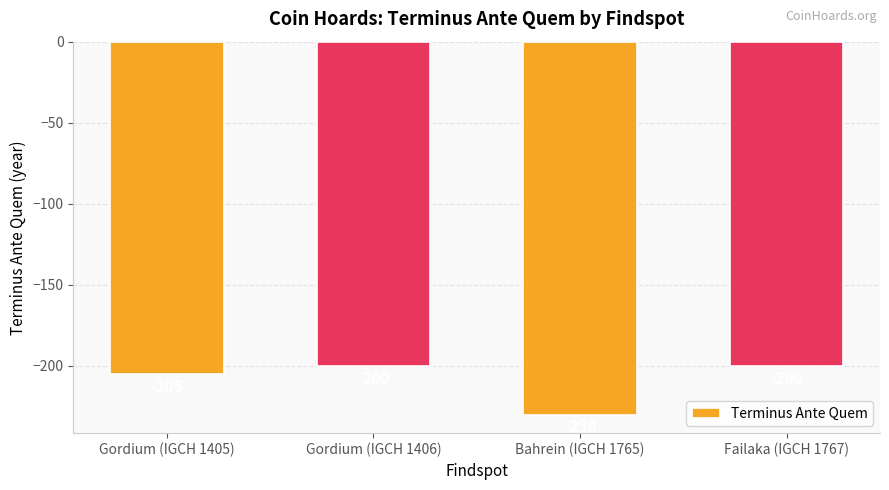

Reading right to left, list all the values displayed in this chart.

-200	-230	-200	-205